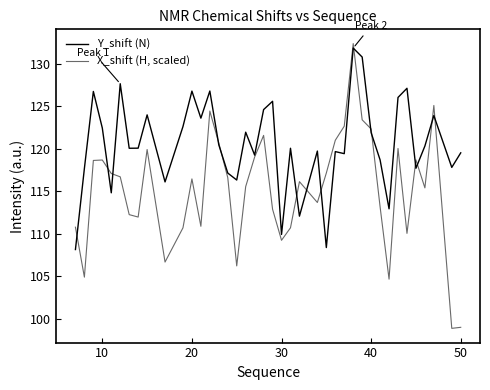

Which series has the largest range (max minus min)?

X_shift (H, scaled)